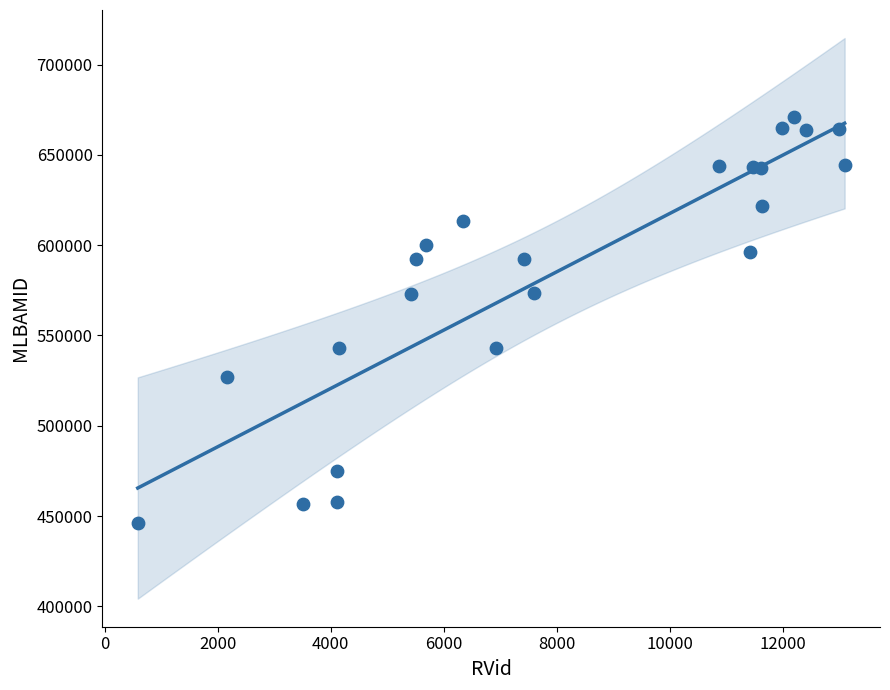

What is the range of Y values (max minus min)?

224434